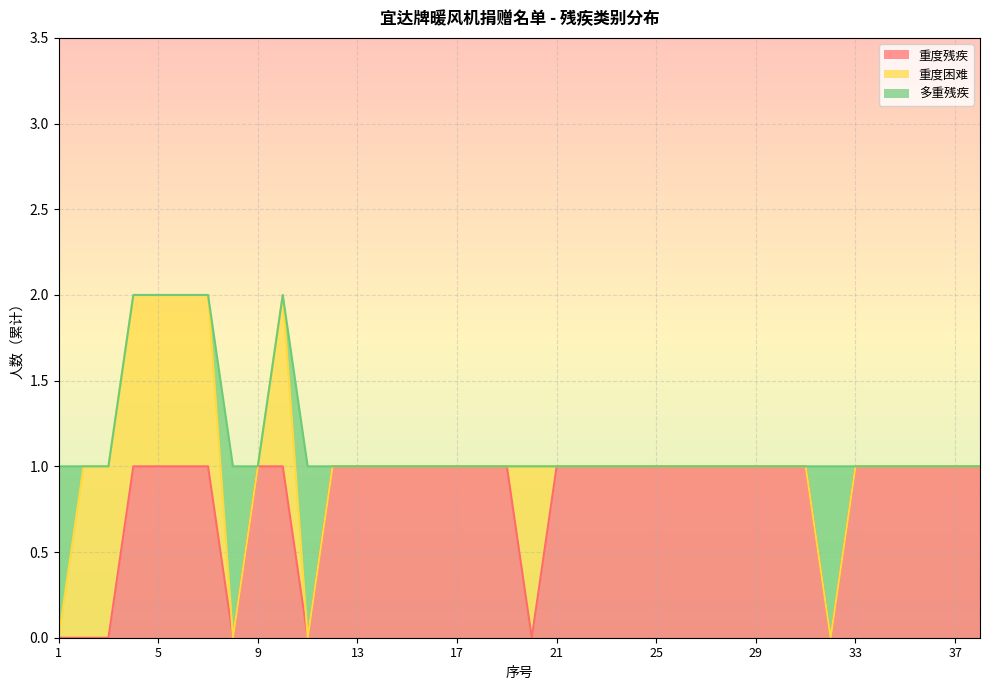

Is it true that 重度残疾 equals 0 at 3?

True